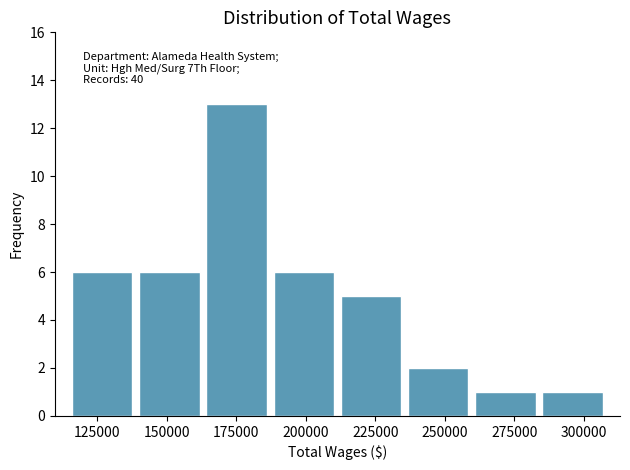

Which range on the x-axis has the tallest bar?

165000 to 185000